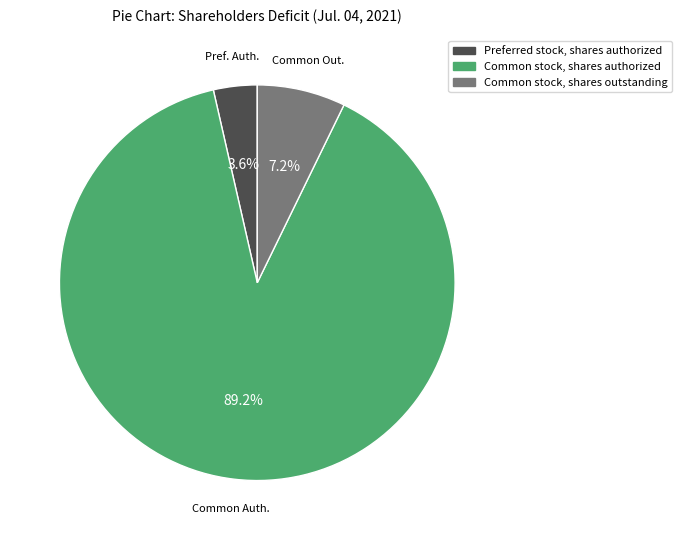

Which slice is the smallest?

Preferred stock, shares authorized